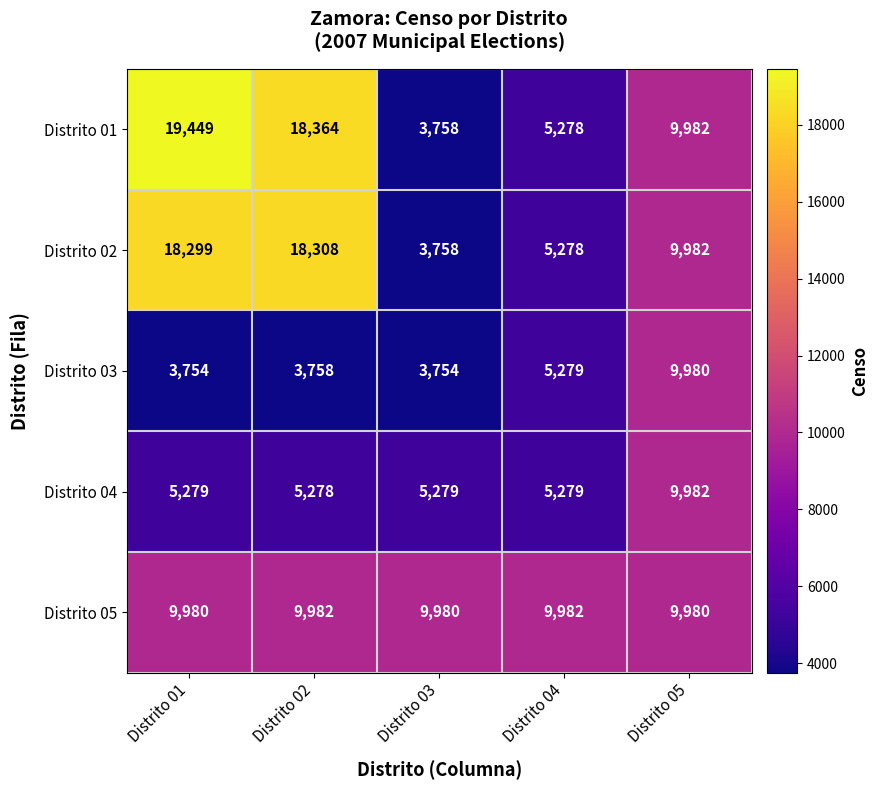

Is it true that Distrito 02 equals 18308 at Distrito 02?

True